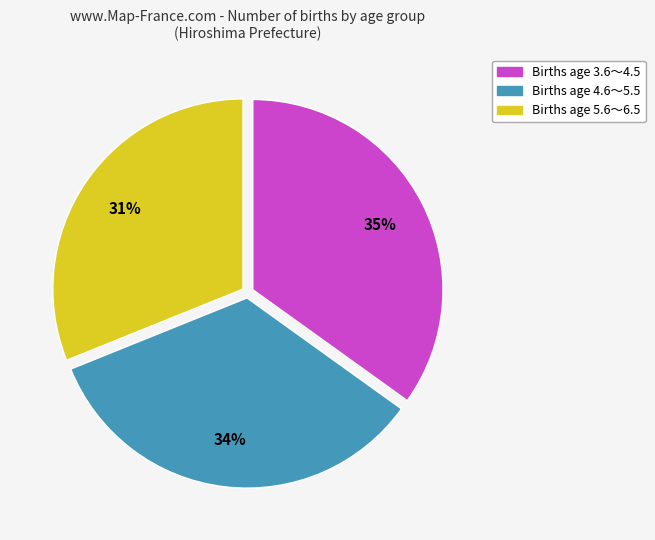

What is the ratio of the value at Births age 3.6～4.5 to the value at Births age 4.6～5.5?

1.0